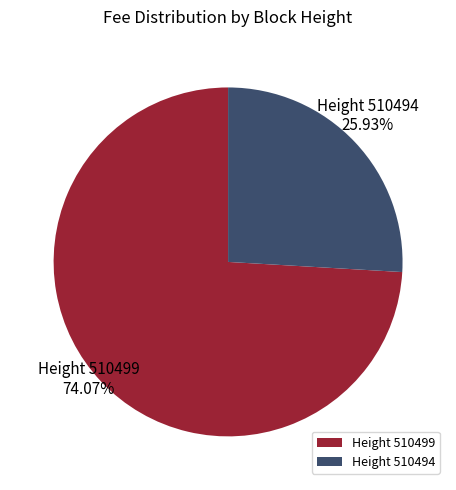

Combined, do Height 510494 and Height 510499 account for over 50%?

Yes